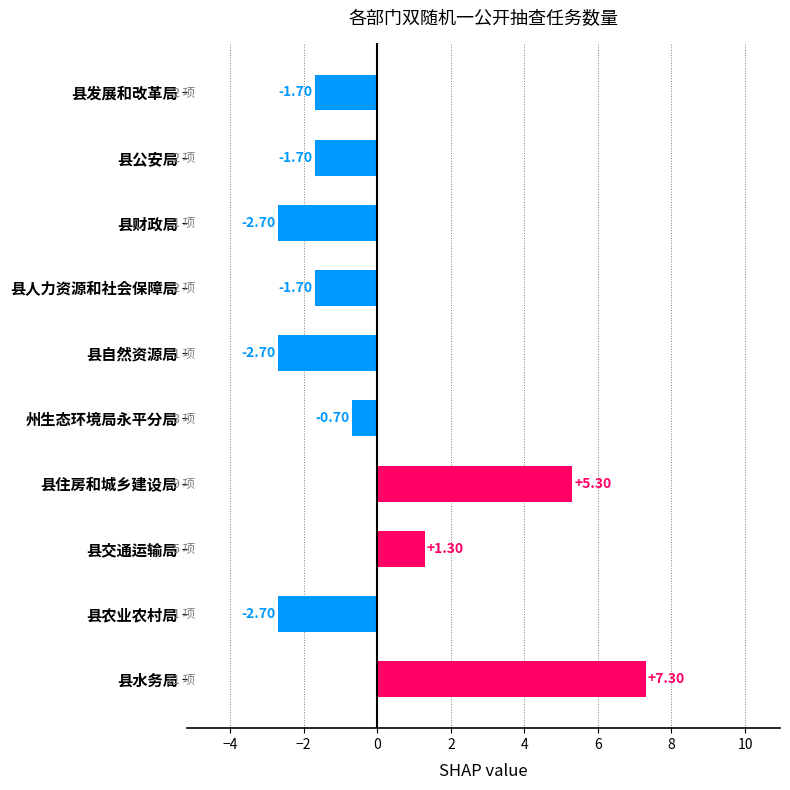

At which label is the value closest to 2?

县交通运输局